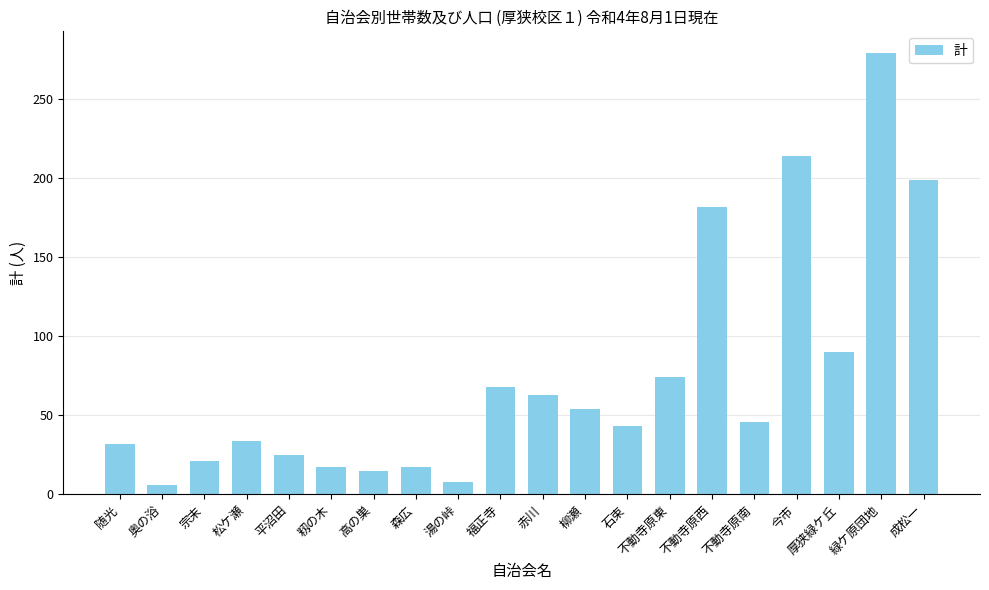

Reading left to right, transcribe all the data shown in this chart.

32	6	21	34	25	17	15	17	8	68	63	54	43	74	182	46	214	90	279	199